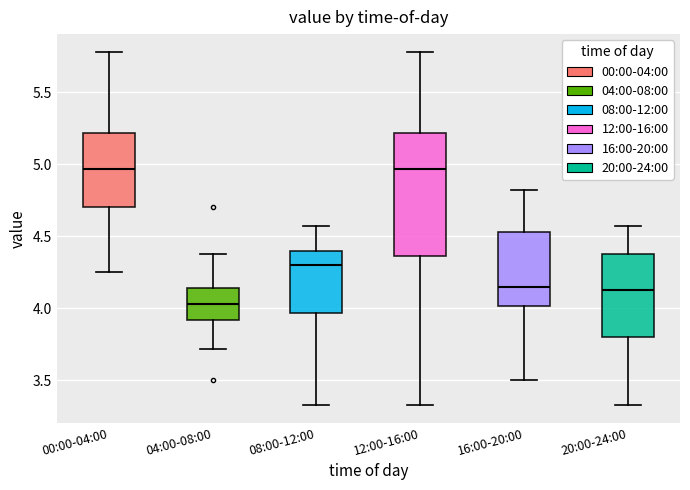

Which box's median line is the lowest?

04:00-08:00